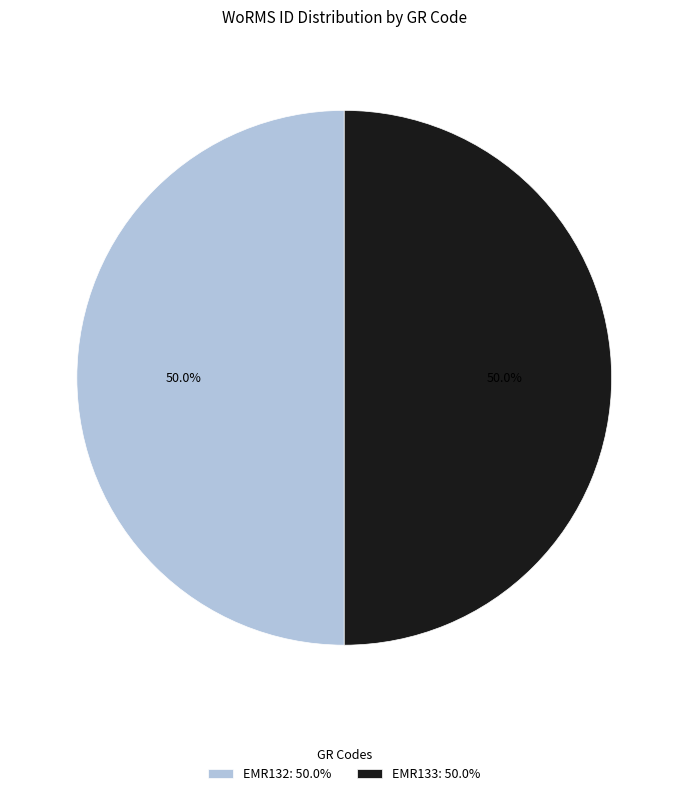

Approximately how many times larger is the value at EMR132: 50.0% compared to EMR133: 50.0%?

1.0